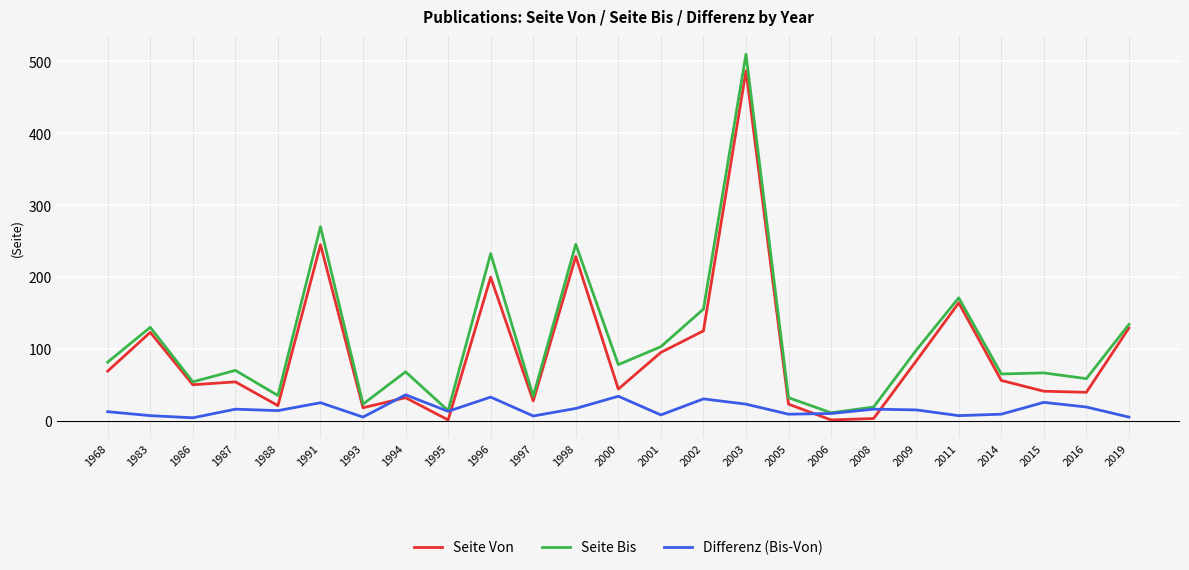

True or false: Seite Bis has a value of 46.4 at 2002.

False